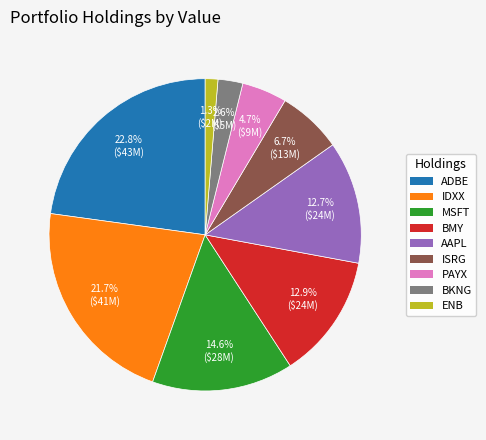

How many slices are in this pie chart?

9